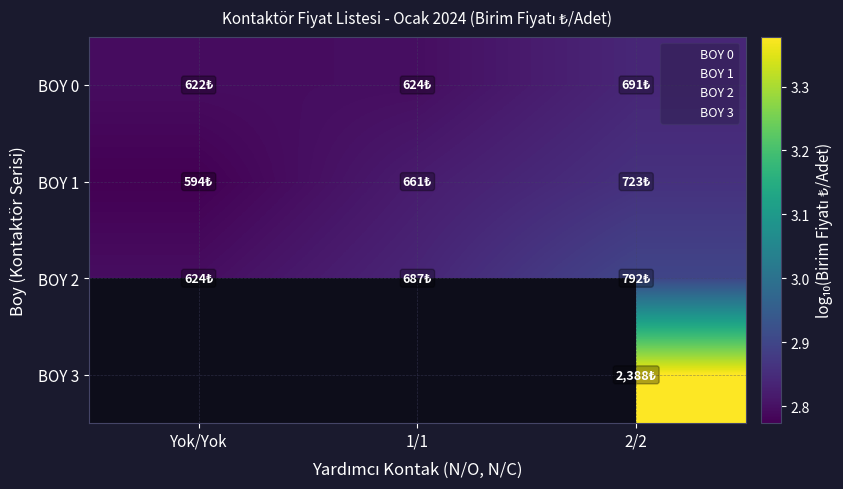

At how many categories does at least one series exceed 2?

3